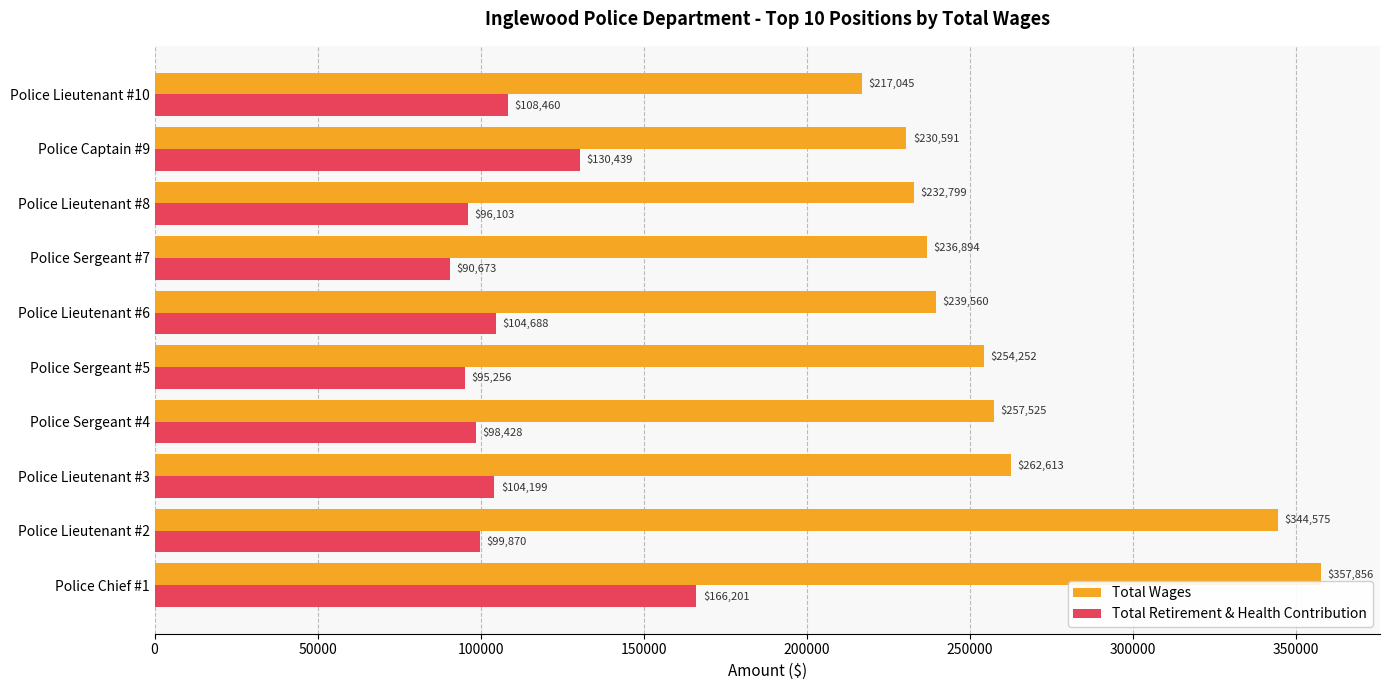

What is the difference between the maximum and second lowest values in the Total Retirement & Health Contribution series?

70945